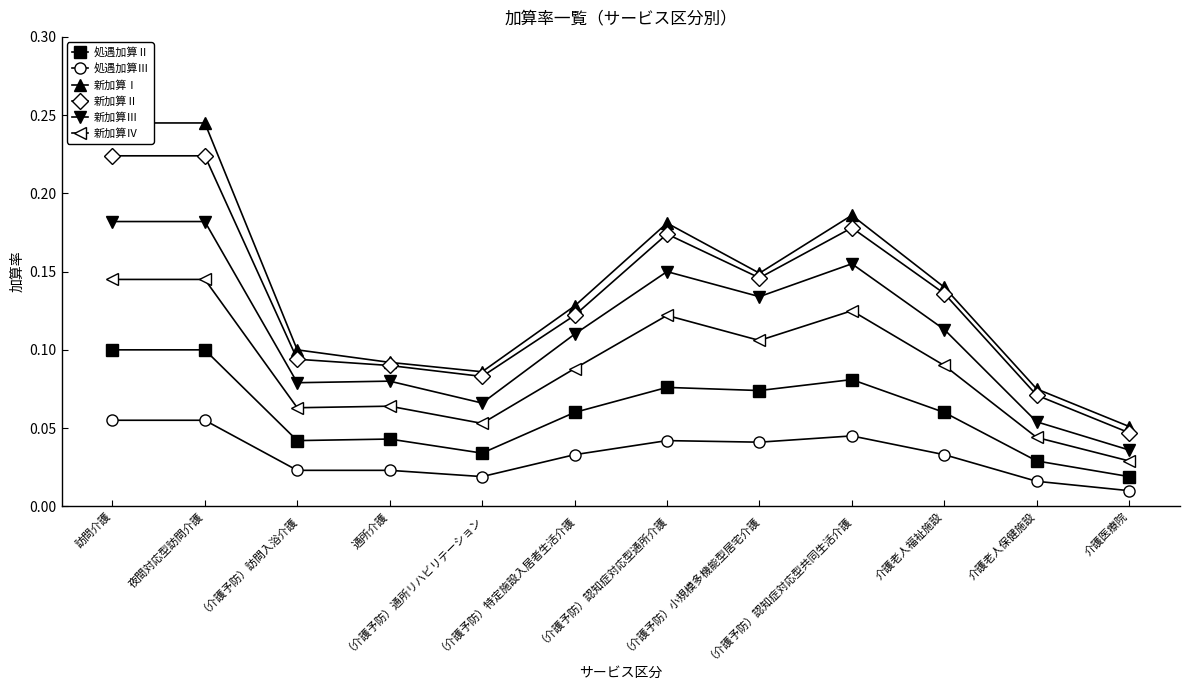

True or false: 新加算Ⅳ and 処遇加算Ⅲ intersect in this chart.

False